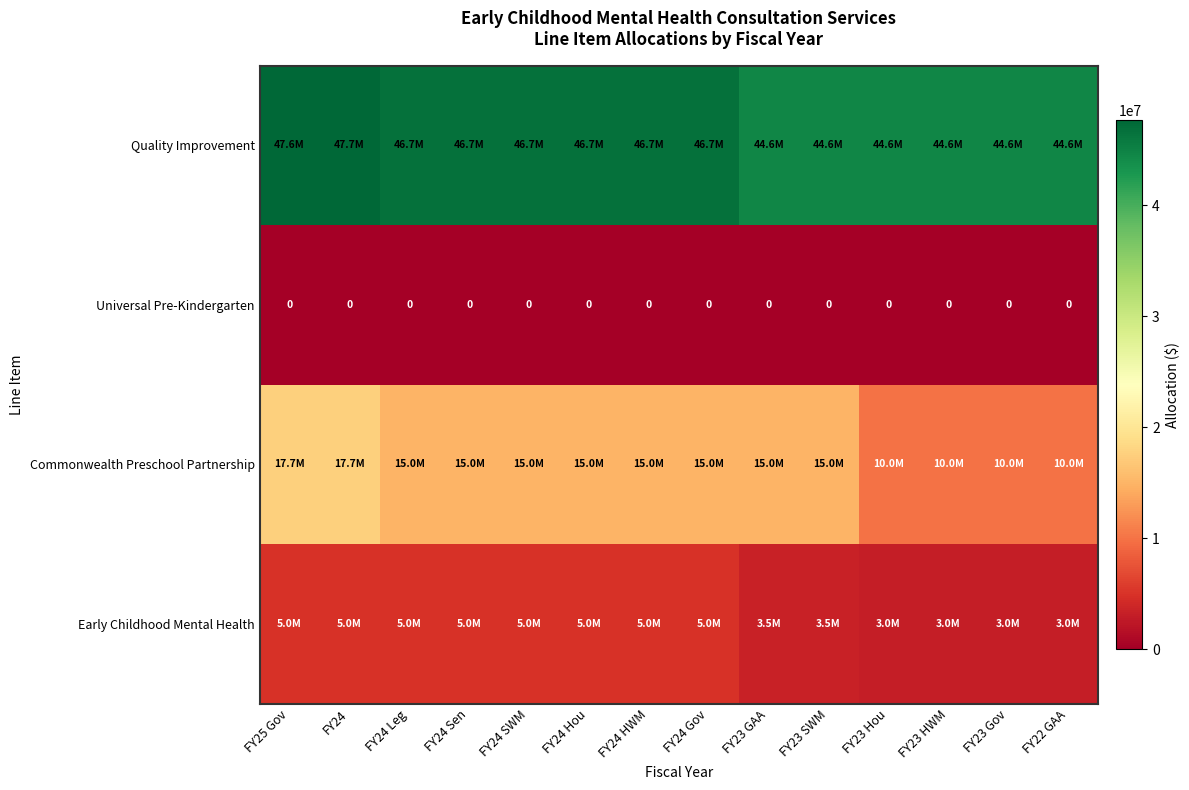

Is it true that Quality Improvement equals 44551119 at FY23 GAA?

True